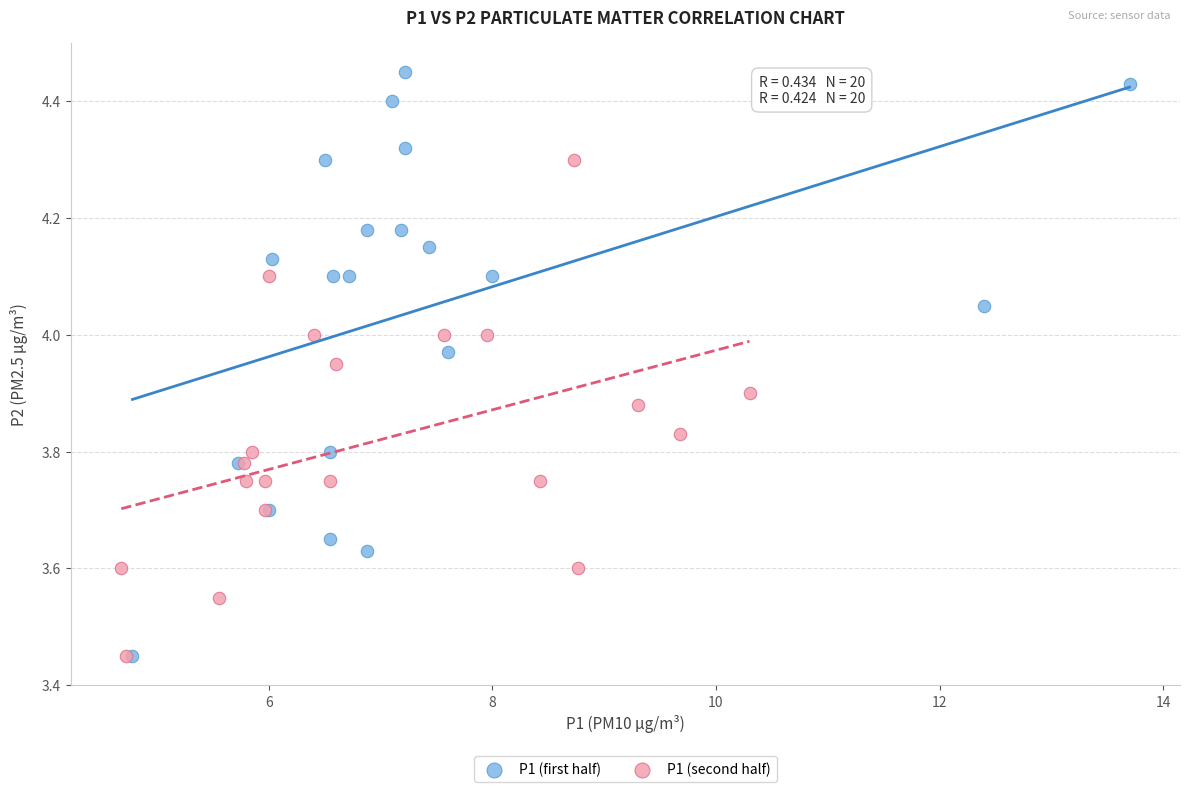

Which series reaches the maximum Y coordinate?

P1 (first half)